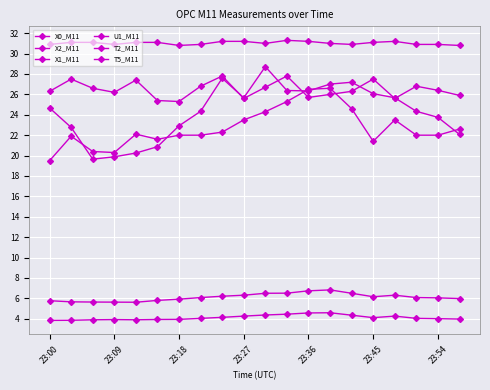

How many data points does each series have?

20